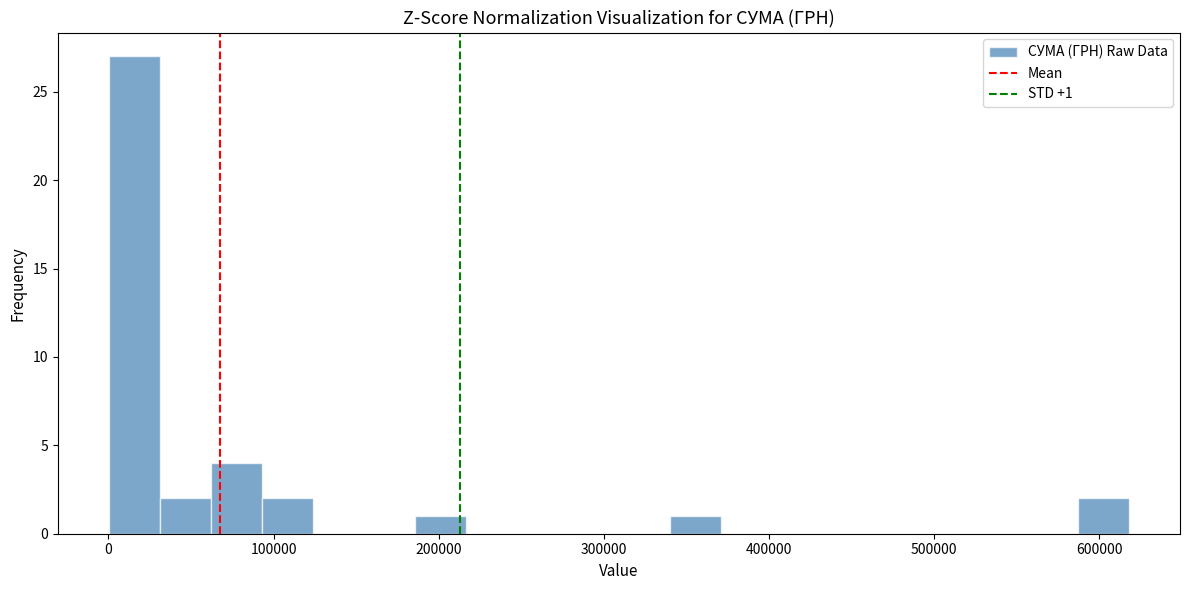

Read against the x-axis, roughly where is the centre of the tallest bar?

20000